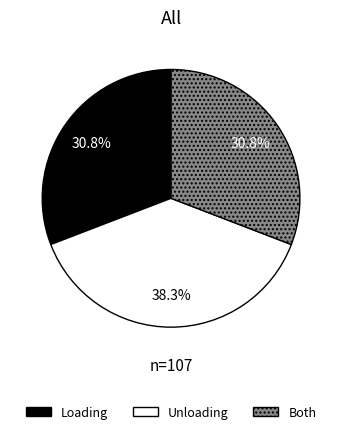

Does any single category account for the majority?

No